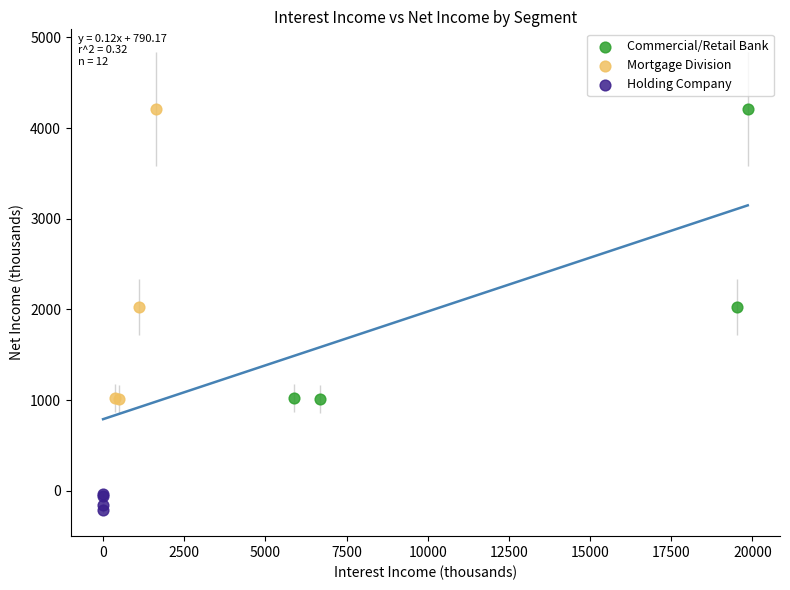

Which series contains the lowest Y value?

Holding Company